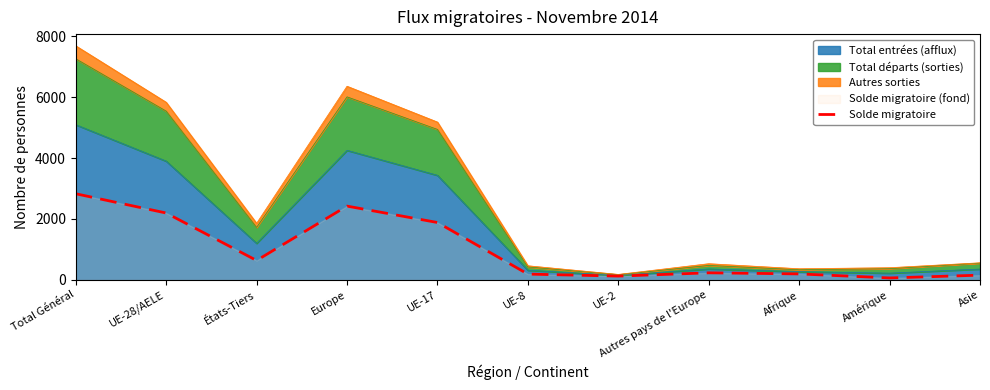

What is the average value?

989